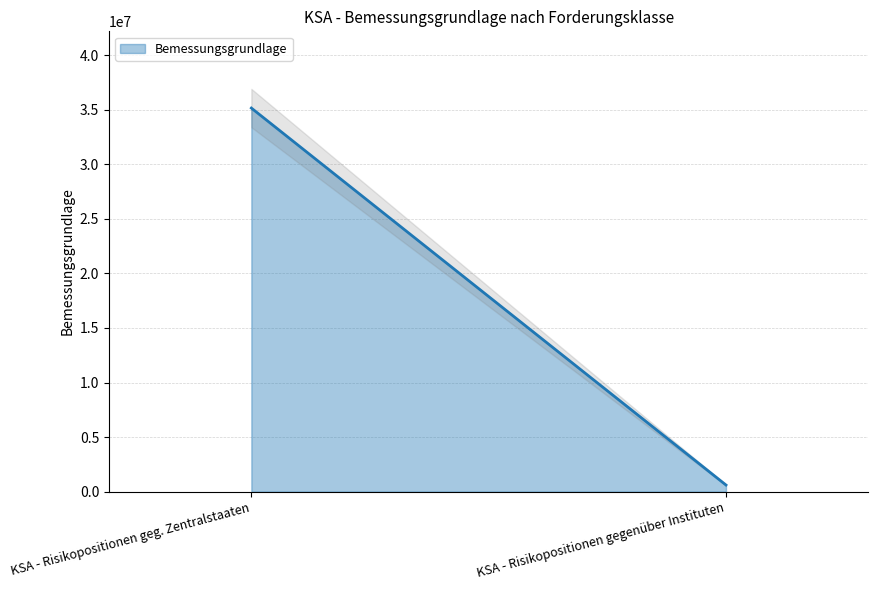

How many data points are less than 35155593?

1